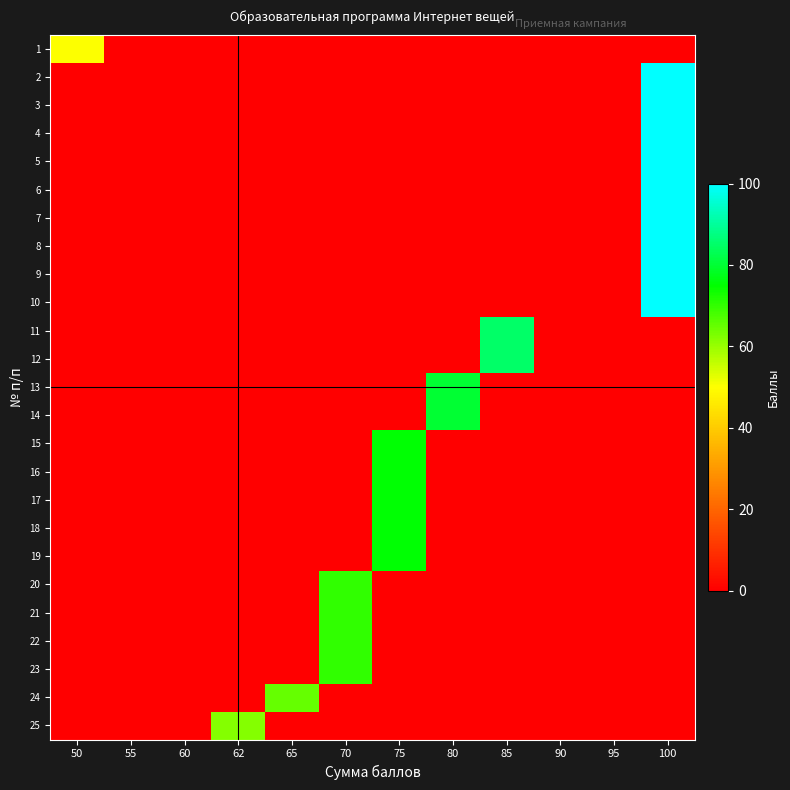

Reading left to right, transcribe all the data shown in this chart.

1: 50=50	55=0	60=0	62=0	65=0	70=0	75=0	80=0	85=0	90=0	95=0	100=0
2: 50=0	55=0	60=0	62=0	65=0	70=0	75=0	80=0	85=0	90=0	95=0	100=100
3: 50=0	55=0	60=0	62=0	65=0	70=0	75=0	80=0	85=0	90=0	95=0	100=100
4: 50=0	55=0	60=0	62=0	65=0	70=0	75=0	80=0	85=0	90=0	95=0	100=100
5: 50=0	55=0	60=0	62=0	65=0	70=0	75=0	80=0	85=0	90=0	95=0	100=100
6: 50=0	55=0	60=0	62=0	65=0	70=0	75=0	80=0	85=0	90=0	95=0	100=100
7: 50=0	55=0	60=0	62=0	65=0	70=0	75=0	80=0	85=0	90=0	95=0	100=100
8: 50=0	55=0	60=0	62=0	65=0	70=0	75=0	80=0	85=0	90=0	95=0	100=100
9: 50=0	55=0	60=0	62=0	65=0	70=0	75=0	80=0	85=0	90=0	95=0	100=100
10: 50=0	55=0	60=0	62=0	65=0	70=0	75=0	80=0	85=0	90=0	95=0	100=100
11: 50=0	55=0	60=0	62=0	65=0	70=0	75=0	80=0	85=85	90=0	95=0	100=0
12: 50=0	55=0	60=0	62=0	65=0	70=0	75=0	80=0	85=85	90=0	95=0	100=0
13: 50=0	55=0	60=0	62=0	65=0	70=0	75=0	80=80	85=0	90=0	95=0	100=0
14: 50=0	55=0	60=0	62=0	65=0	70=0	75=0	80=80	85=0	90=0	95=0	100=0
15: 50=0	55=0	60=0	62=0	65=0	70=0	75=75	80=0	85=0	90=0	95=0	100=0
16: 50=0	55=0	60=0	62=0	65=0	70=0	75=75	80=0	85=0	90=0	95=0	100=0
17: 50=0	55=0	60=0	62=0	65=0	70=0	75=75	80=0	85=0	90=0	95=0	100=0
18: 50=0	55=0	60=0	62=0	65=0	70=0	75=75	80=0	85=0	90=0	95=0	100=0
19: 50=0	55=0	60=0	62=0	65=0	70=0	75=75	80=0	85=0	90=0	95=0	100=0
20: 50=0	55=0	60=0	62=0	65=0	70=70	75=0	80=0	85=0	90=0	95=0	100=0
21: 50=0	55=0	60=0	62=0	65=0	70=70	75=0	80=0	85=0	90=0	95=0	100=0
22: 50=0	55=0	60=0	62=0	65=0	70=70	75=0	80=0	85=0	90=0	95=0	100=0
23: 50=0	55=0	60=0	62=0	65=0	70=70	75=0	80=0	85=0	90=0	95=0	100=0
24: 50=0	55=0	60=0	62=0	65=65	70=0	75=0	80=0	85=0	90=0	95=0	100=0
25: 50=0	55=0	60=0	62=62	65=0	70=0	75=0	80=0	85=0	90=0	95=0	100=0